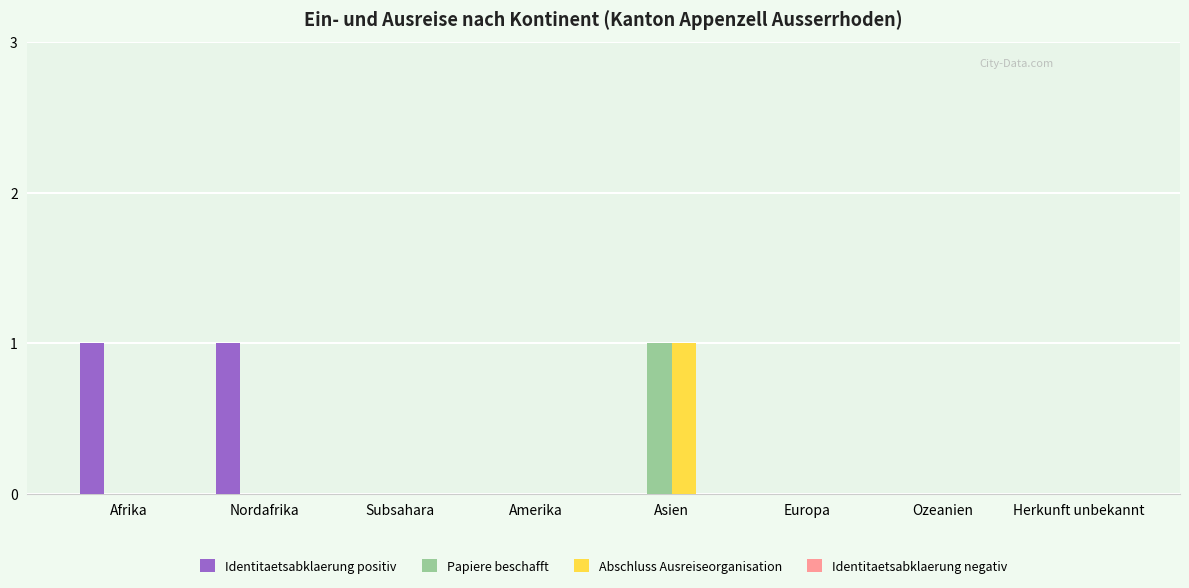

Between Afrika and Amerika, which series saw the biggest shift?

Identitaetsabklaerung positiv